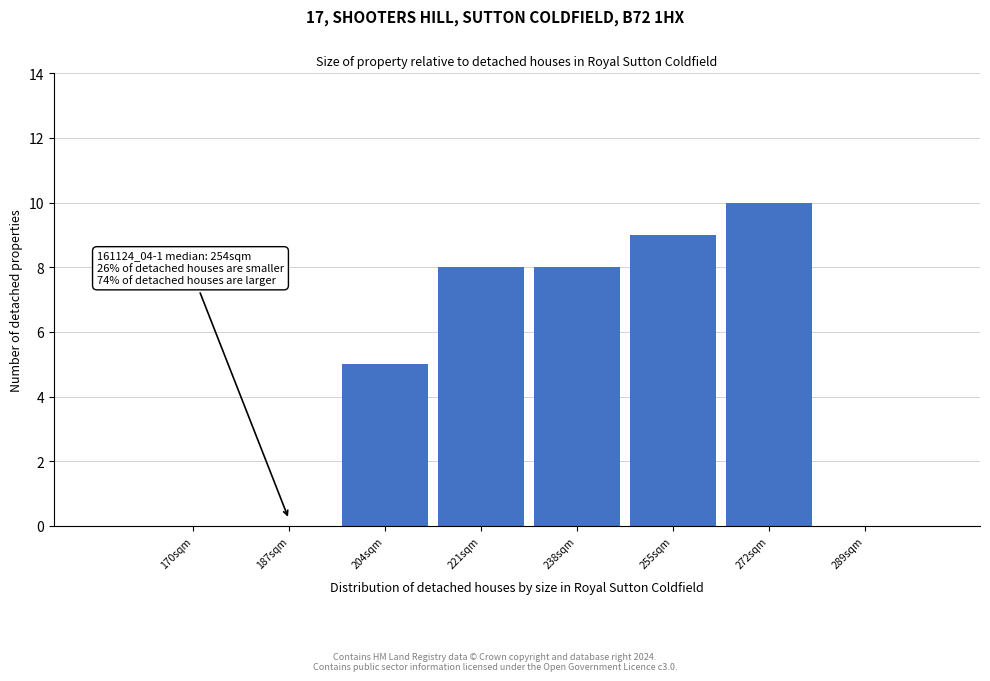

Reading left to right, what are all the values shown in this chart?

170sqm=0	187sqm=0	204sqm=5	221sqm=8	238sqm=8	255sqm=9	272sqm=10	289sqm=0